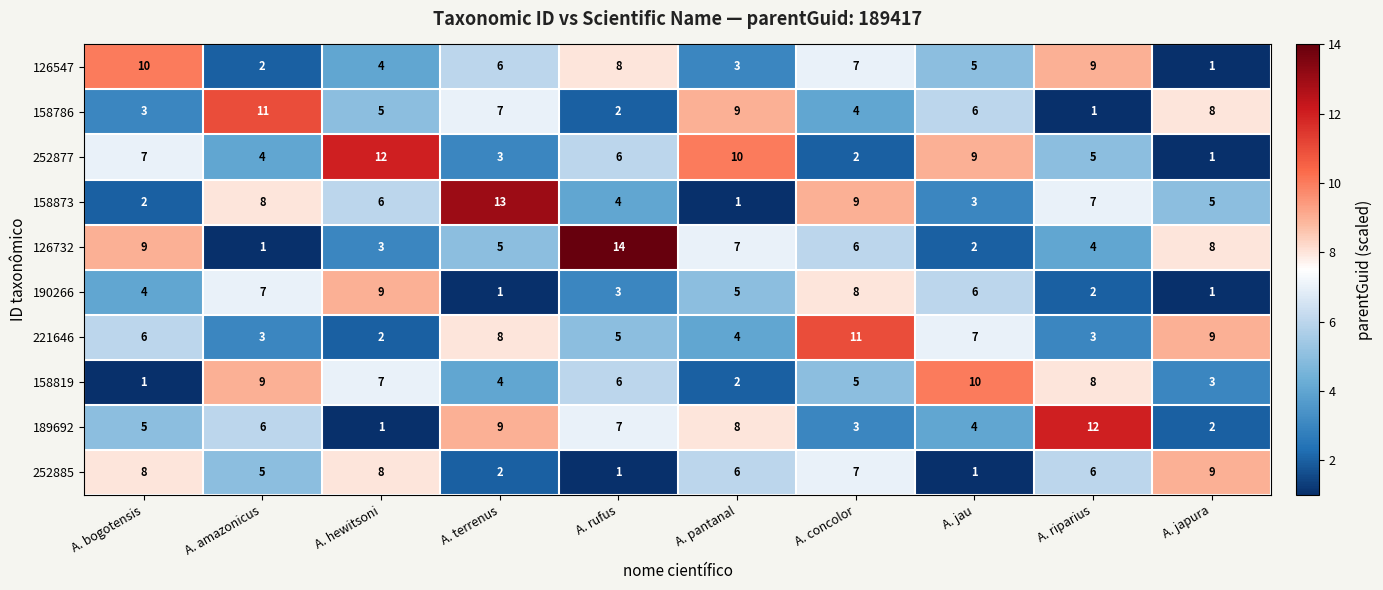

List the labels in order of 126732 value, largest first.

A. rufus, A. bogotensis, A. japura, A. pantanal, A. concolor, A. terrenus, A. riparius, A. hewitsoni, A. jau, A. amazonicus